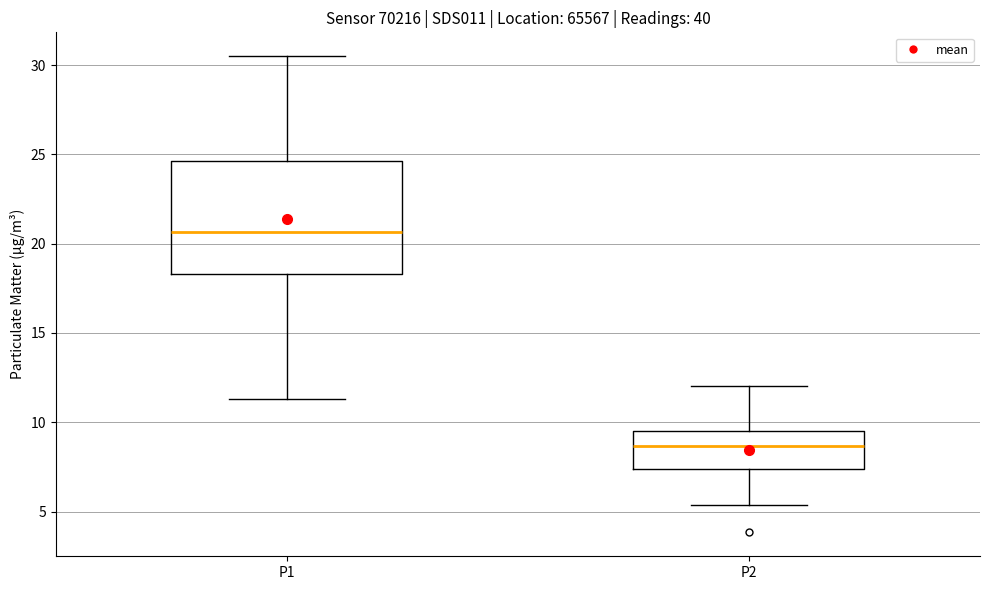

Which box's median line is the lowest?

P2